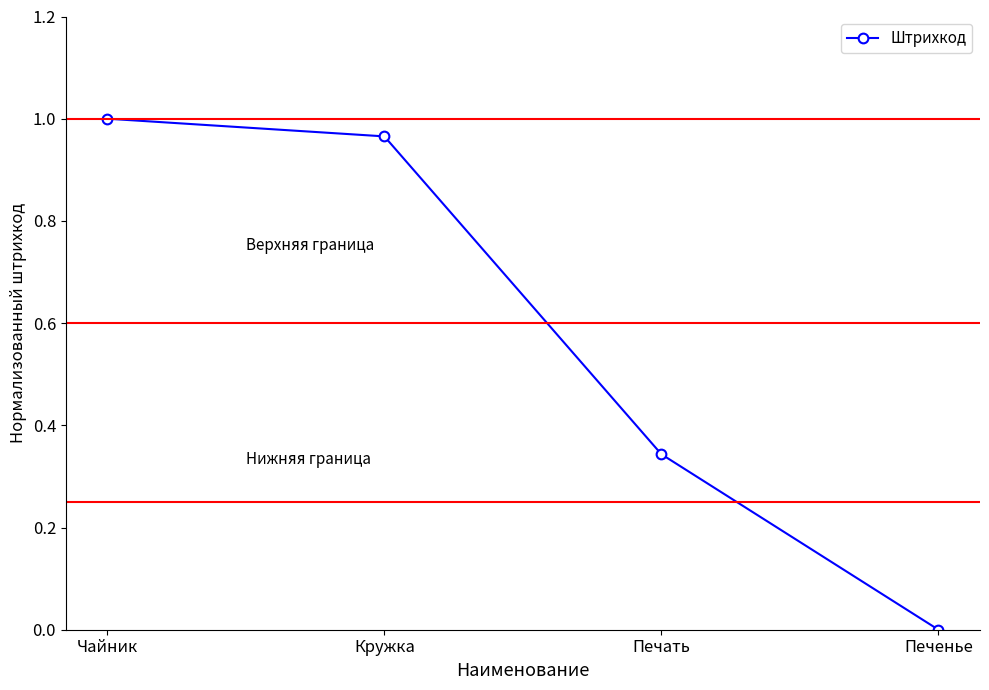

Is this an area chart (filled region under the line)?

No